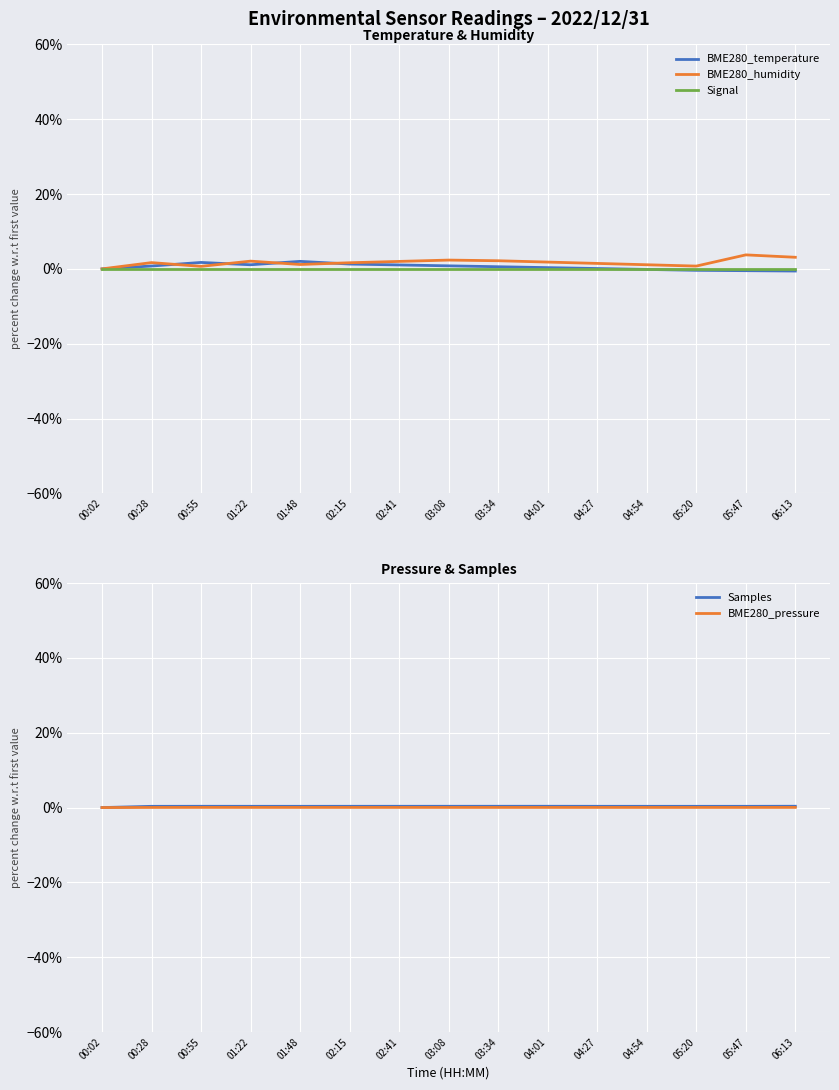

What value does the Samples series have at 03:08?

0.3